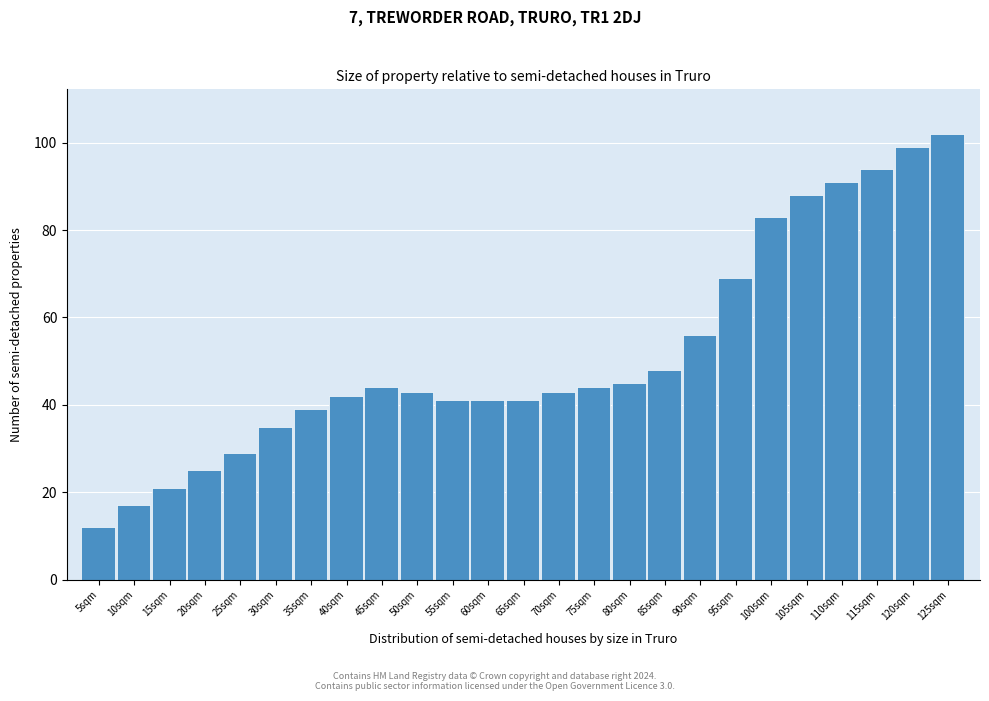

Reading left to right, what are all the values shown in this chart?

5sqm=12	10sqm=17	15sqm=21	20sqm=25	25sqm=29	30sqm=35	35sqm=39	40sqm=42	45sqm=44	50sqm=43	55sqm=41	60sqm=41	65sqm=41	70sqm=43	75sqm=44	80sqm=45	85sqm=48	90sqm=56	95sqm=69	100sqm=83	105sqm=88	110sqm=91	115sqm=94	120sqm=99	125sqm=102